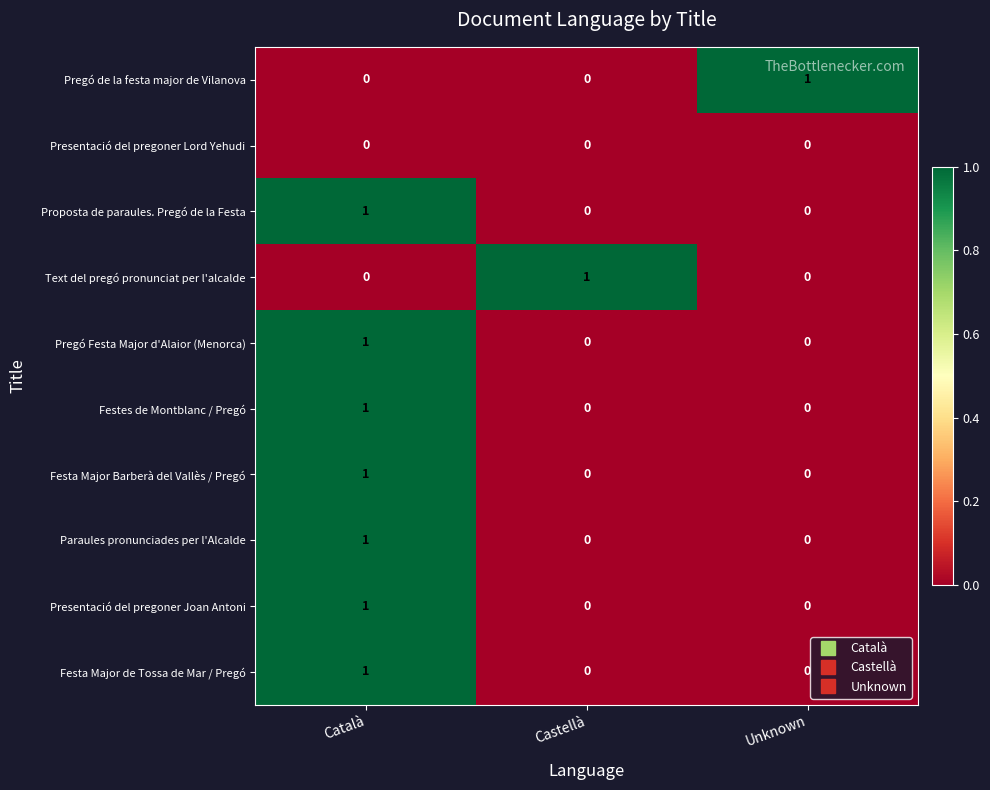

Reading left to right, transcribe all the data shown in this chart.

Pregó de la festa major de Vilanova: 0	0	1
Presentació del pregoner Lord Yehudi: 0	0	0
Proposta de paraules. Pregó de la Festa: 1	0	0
Text del pregó pronunciat per l'alcalde: 0	1	0
Pregó Festa Major d'Alaior (Menorca): 1	0	0
Festes de Montblanc / Pregó: 1	0	0
Festa Major Barberà del Vallès / Pregó: 1	0	0
Paraules pronunciades per l'Alcalde: 1	0	0
Presentació del pregoner Joan Antoni: 1	0	0
Festa Major de Tossa de Mar / Pregó: 1	0	0